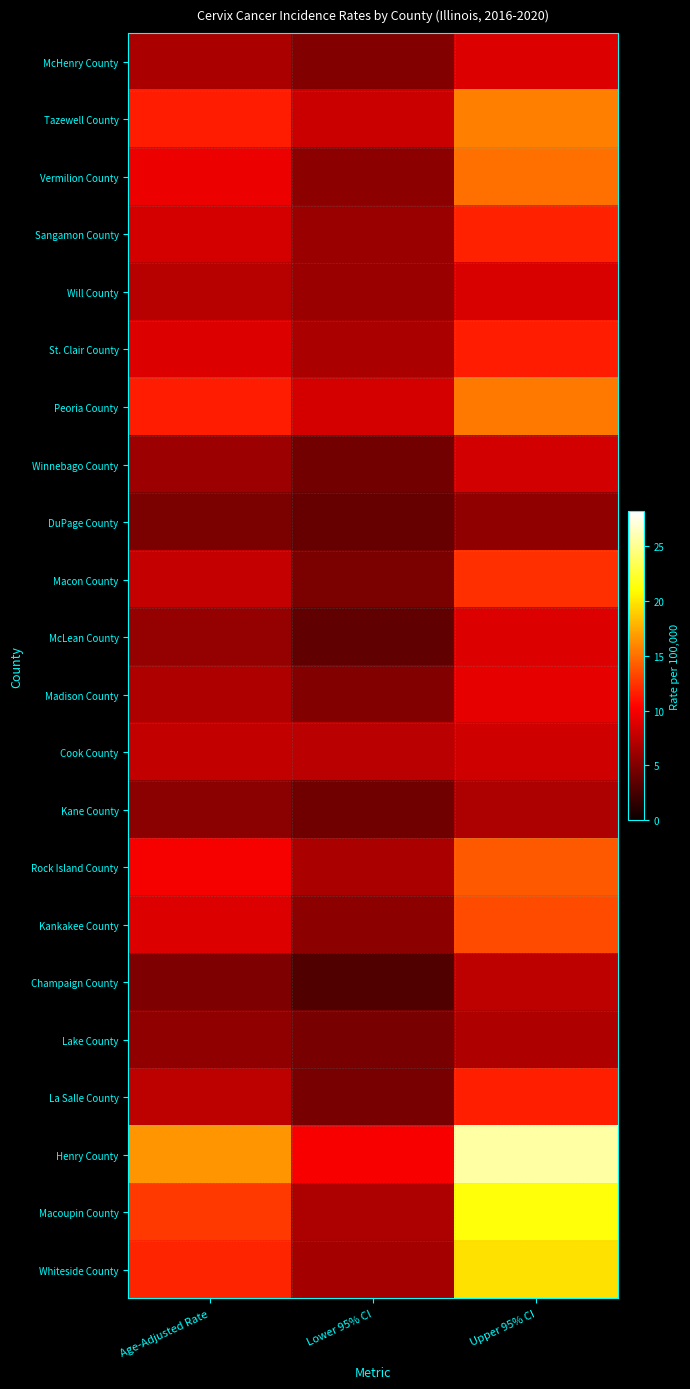

Reading right to left, extract all data points from this chart.

McHenry County: Upper 95% CI=8.9	Lower 95% CI=5.1	Age-Adjusted Rate=6.8
Tazewell County: Upper 95% CI=15.7	Lower 95% CI=8.1	Age-Adjusted Rate=11.5
Vermilion County: Upper 95% CI=15.0	Lower 95% CI=5.6	Age-Adjusted Rate=9.5
Sangamon County: Upper 95% CI=11.7	Lower 95% CI=6.1	Age-Adjusted Rate=8.5
Will County: Upper 95% CI=8.7	Lower 95% CI=6.1	Age-Adjusted Rate=7.3
St. Clair County: Upper 95% CI=11.5	Lower 95% CI=6.8	Age-Adjusted Rate=8.9
Peoria County: Upper 95% CI=15.3	Lower 95% CI=8.5	Age-Adjusted Rate=11.5
Winnebago County: Upper 95% CI=8.4	Lower 95% CI=4.5	Age-Adjusted Rate=6.2
DuPage County: Upper 95% CI=5.7	Lower 95% CI=3.9	Age-Adjusted Rate=4.8
Macon County: Upper 95% CI=12.3	Lower 95% CI=4.8	Age-Adjusted Rate=7.9
McLean County: Upper 95% CI=8.9	Lower 95% CI=3.7	Age-Adjusted Rate=5.9
Madison County: Upper 95% CI=9.3	Lower 95% CI=5.1	Age-Adjusted Rate=7.0
Cook County: Upper 95% CI=8.3	Lower 95% CI=7.4	Age-Adjusted Rate=7.8
Kane County: Upper 95% CI=6.9	Lower 95% CI=4.3	Age-Adjusted Rate=5.5
Rock Island County: Upper 95% CI=14.0	Lower 95% CI=6.8	Age-Adjusted Rate=10.0
Kankakee County: Upper 95% CI=13.5	Lower 95% CI=5.6	Age-Adjusted Rate=8.9
Champaign County: Upper 95% CI=7.5	Lower 95% CI=3.0	Age-Adjusted Rate=4.9
Lake County: Upper 95% CI=7.0	Lower 95% CI=4.7	Age-Adjusted Rate=5.7
La Salle County: Upper 95% CI=11.6	Lower 95% CI=4.7	Age-Adjusted Rate=7.5
Henry County: Upper 95% CI=25.6	Lower 95% CI=10.1	Age-Adjusted Rate=16.6
Macoupin County: Upper 95% CI=21.3	Lower 95% CI=6.9	Age-Adjusted Rate=12.7
Whiteside County: Upper 95% CI=19.7	Lower 95% CI=6.5	Age-Adjusted Rate=11.8